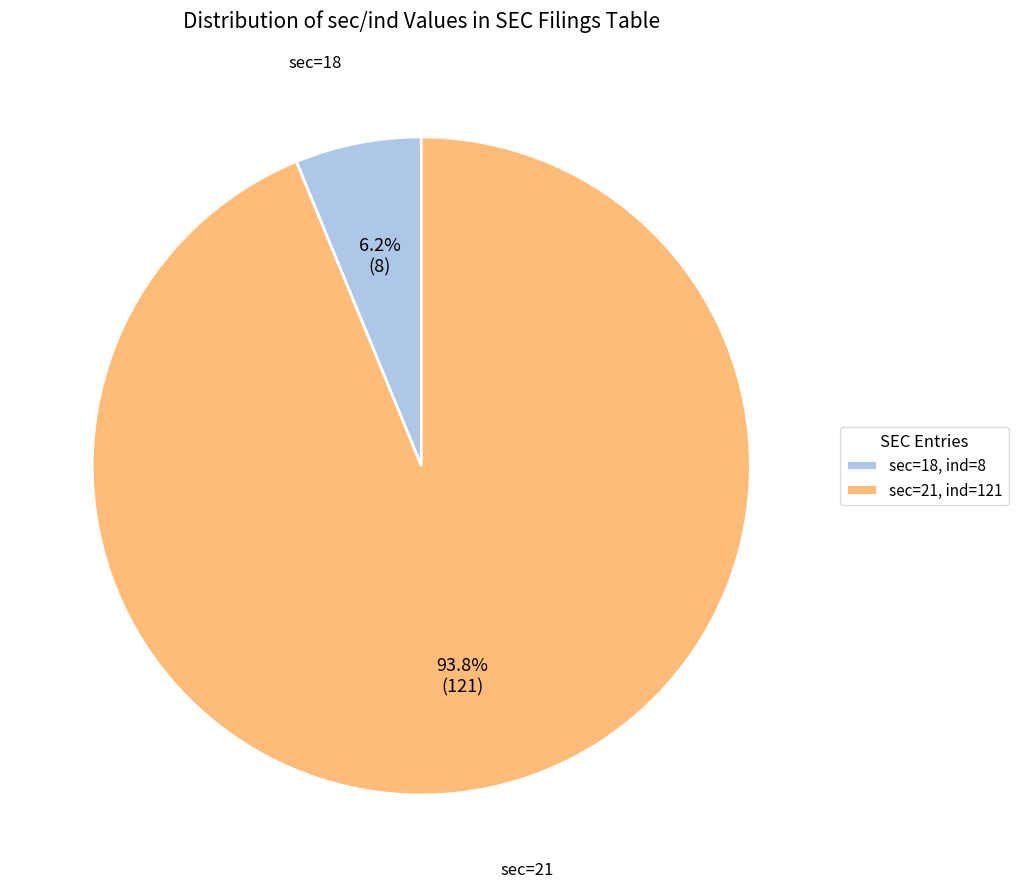

Which has a higher value, sec=21, ind=121 or sec=18, ind=8?

sec=21, ind=121